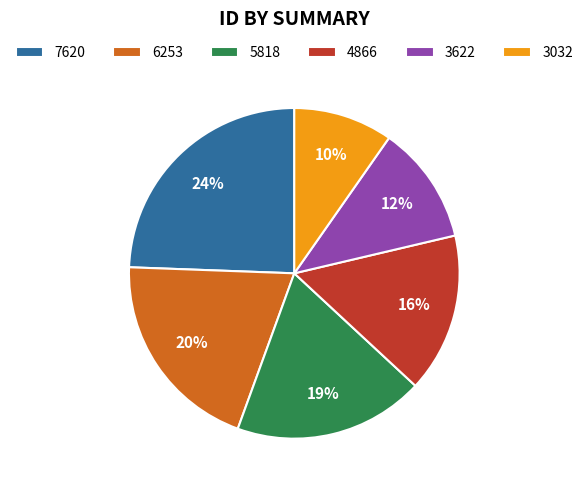

Does 4866 account for over 50% of the chart?

No